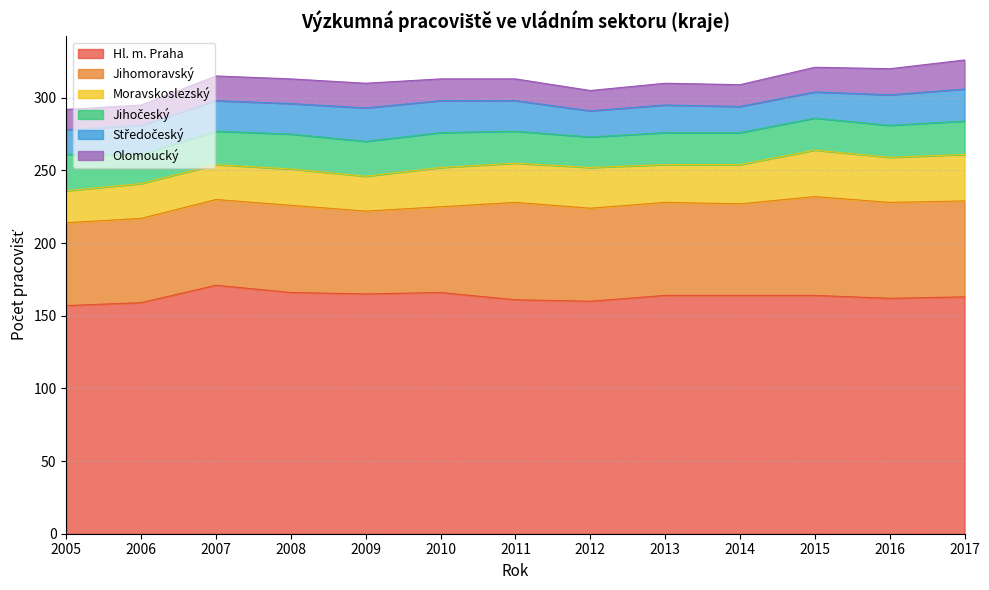

In Olomoucký, how many points are lower than both neighbors (excluding endpoints)?

1